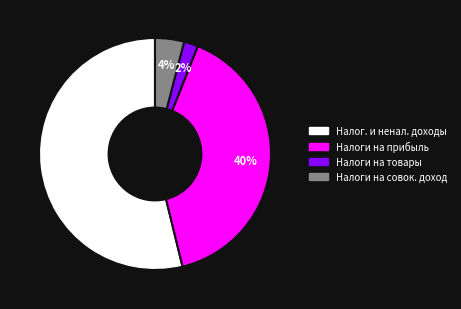

True or false: Налоги на совок. доход accounts for 4% of the total.

True